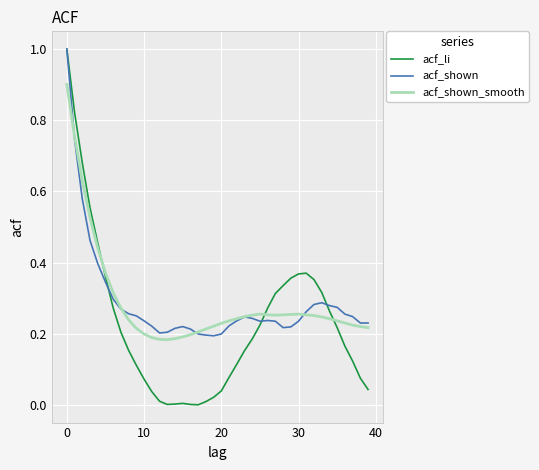

Which series has the largest range (max minus min)?

acf_li